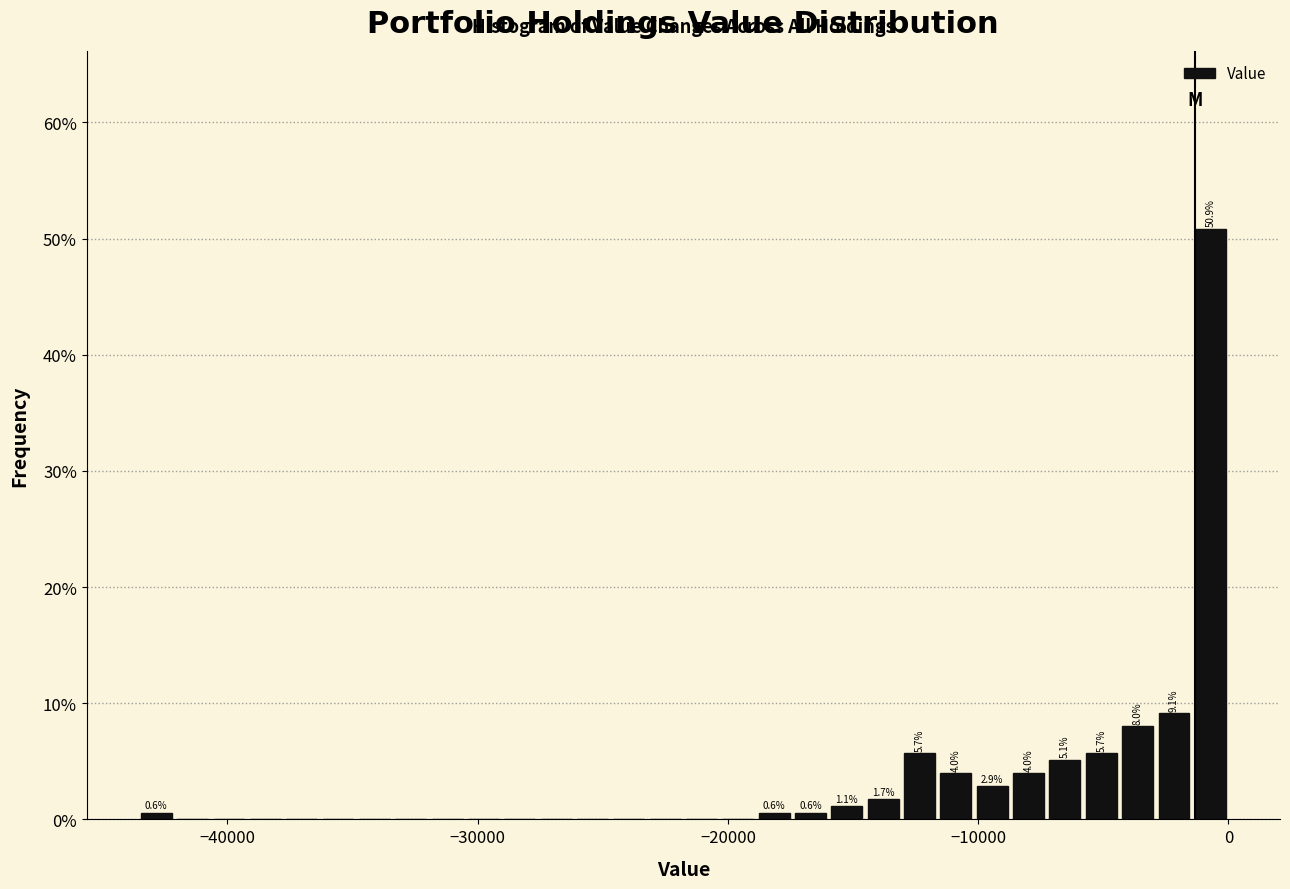

Around what value on the x-axis is the tallest bar? Give the approximate position of its centre, as read against the axis.

-1000